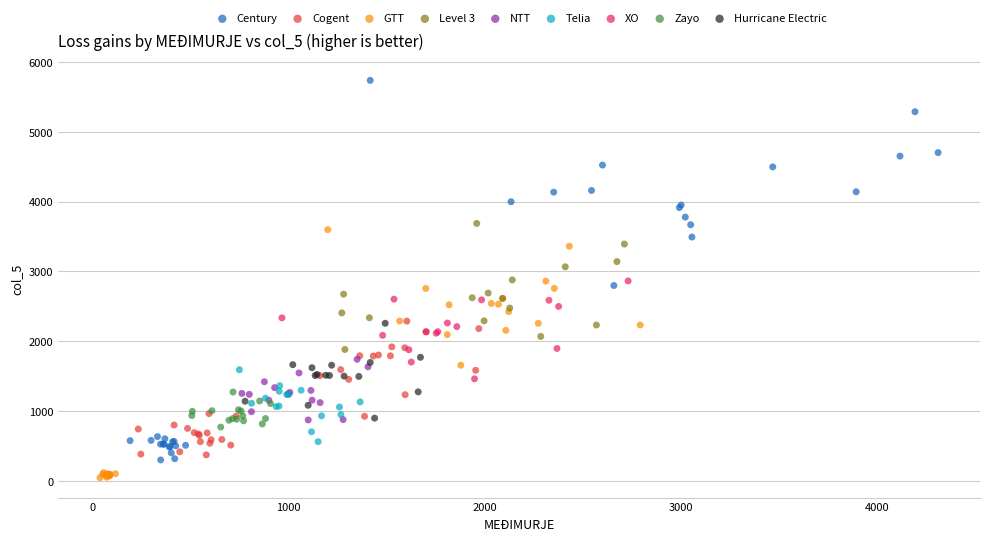

Which series has the largest Y range (max minus min)?

Century